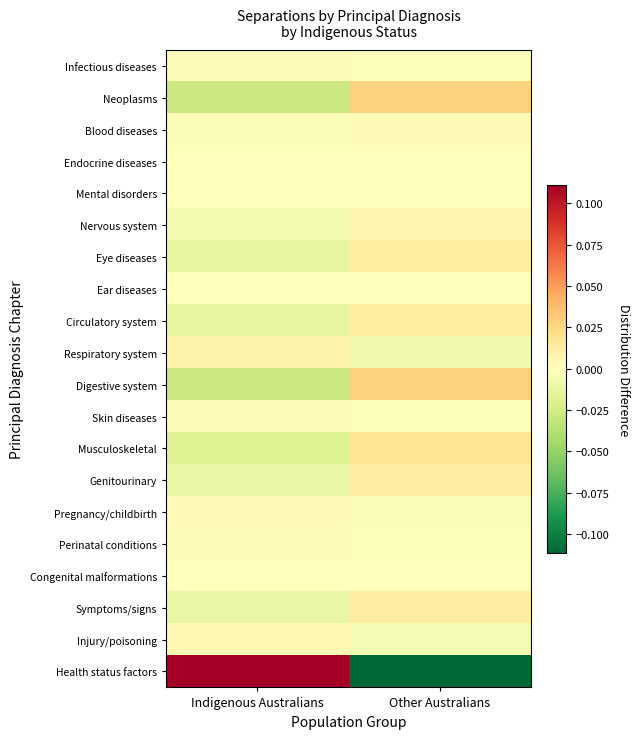

Count the number of data series in this chart.

20